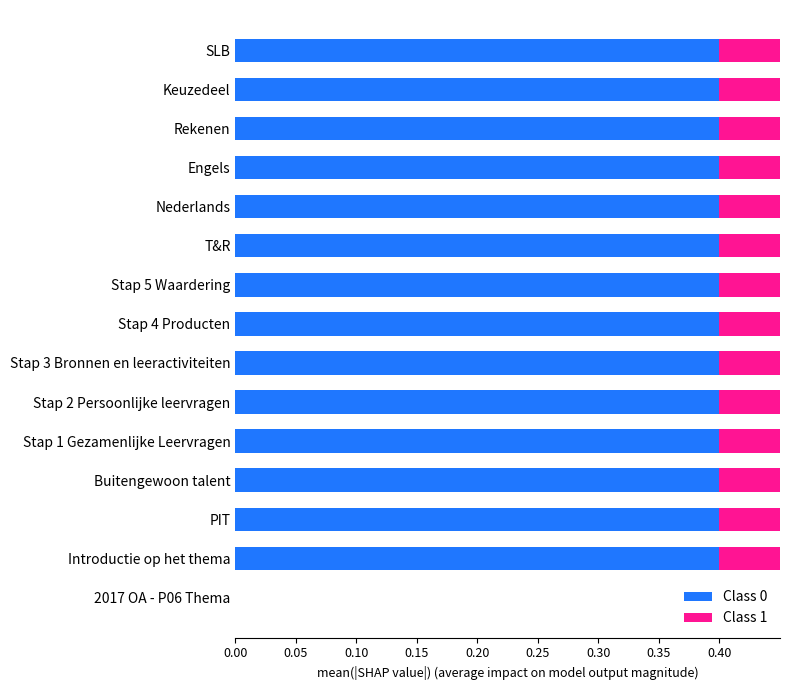

At SLB, list the series in order from largest to smallest.

Class 0, Class 1